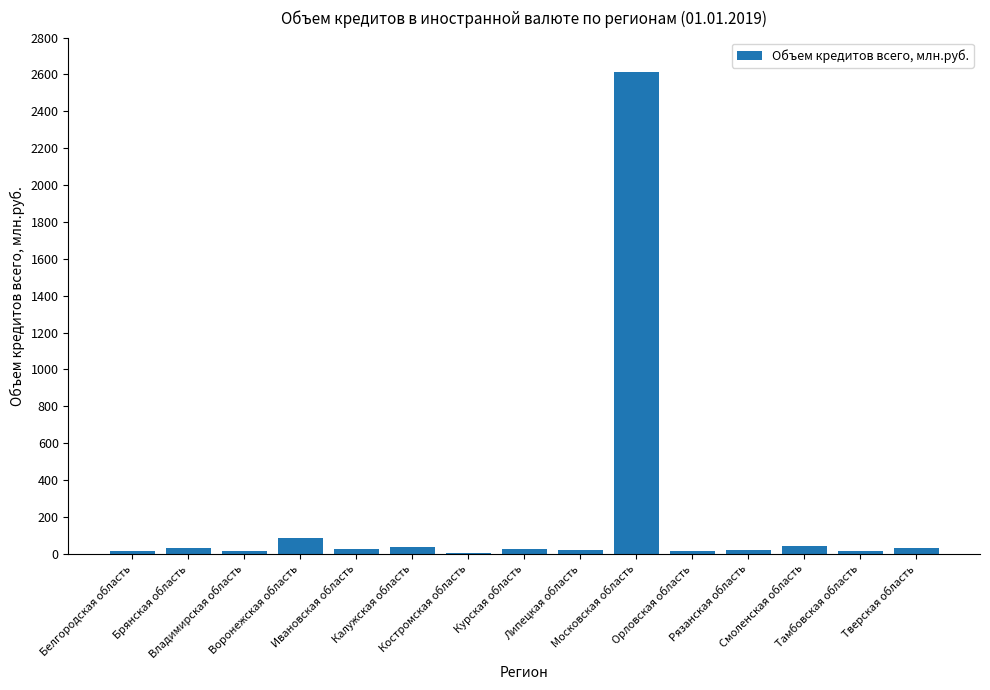

What is the sum of the values at Курская область and Воронежская область?

108